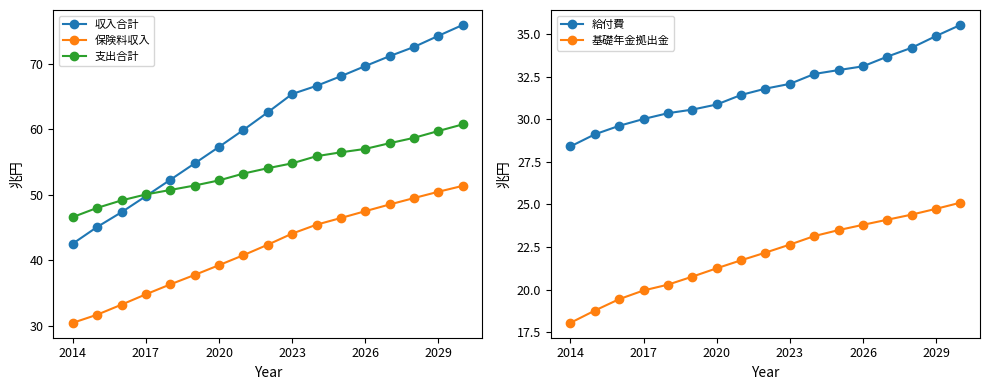

True or false: 収入合計 has a value of 65.4 at 2023.

True